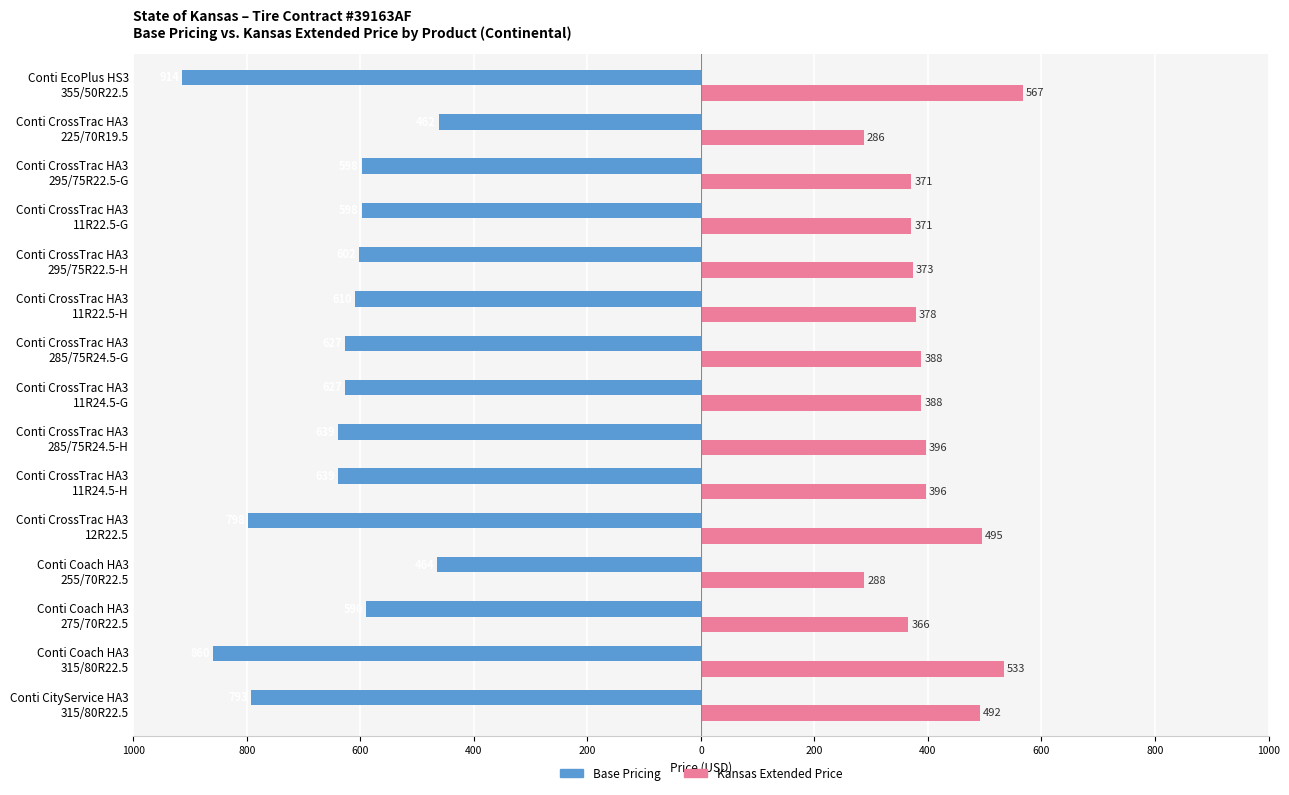

Reading right to left, transcribe all the data shown in this chart.

Base Pricing: -914.1	-462.0	-598.0	-598.0	-602.2	-610.2	-626.6	-626.6	-639.4	-639.4	-797.9	-464.3	-589.6	-860.2	-792.8
Kansas Extended Price: 566.8	286.4	370.8	370.8	373.4	378.3	388.5	388.5	396.4	396.4	494.7	287.9	365.6	533.3	491.5